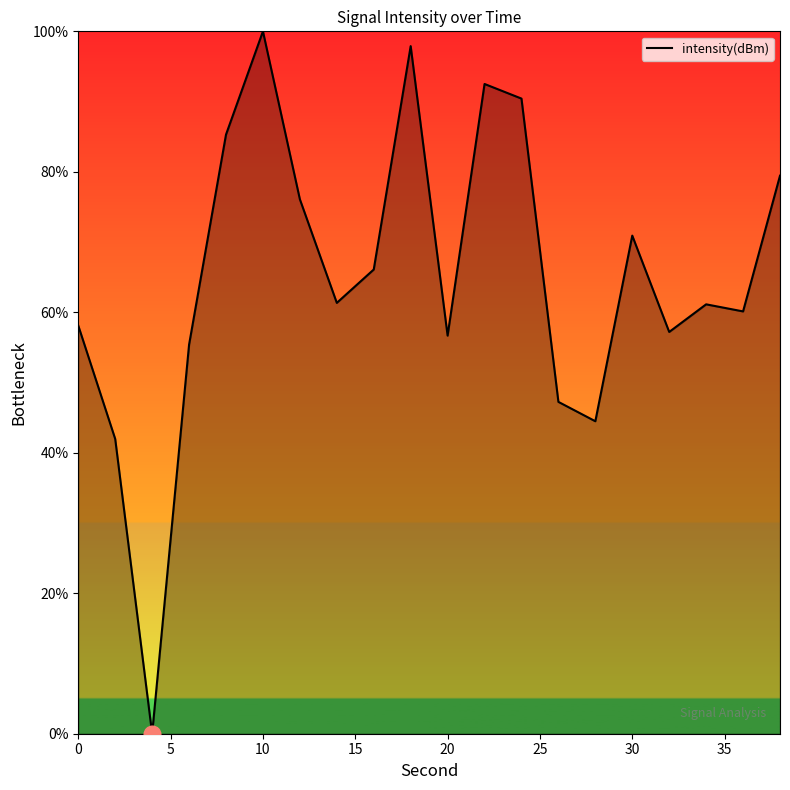

What is the difference between the maximum and minimum values?

100.0